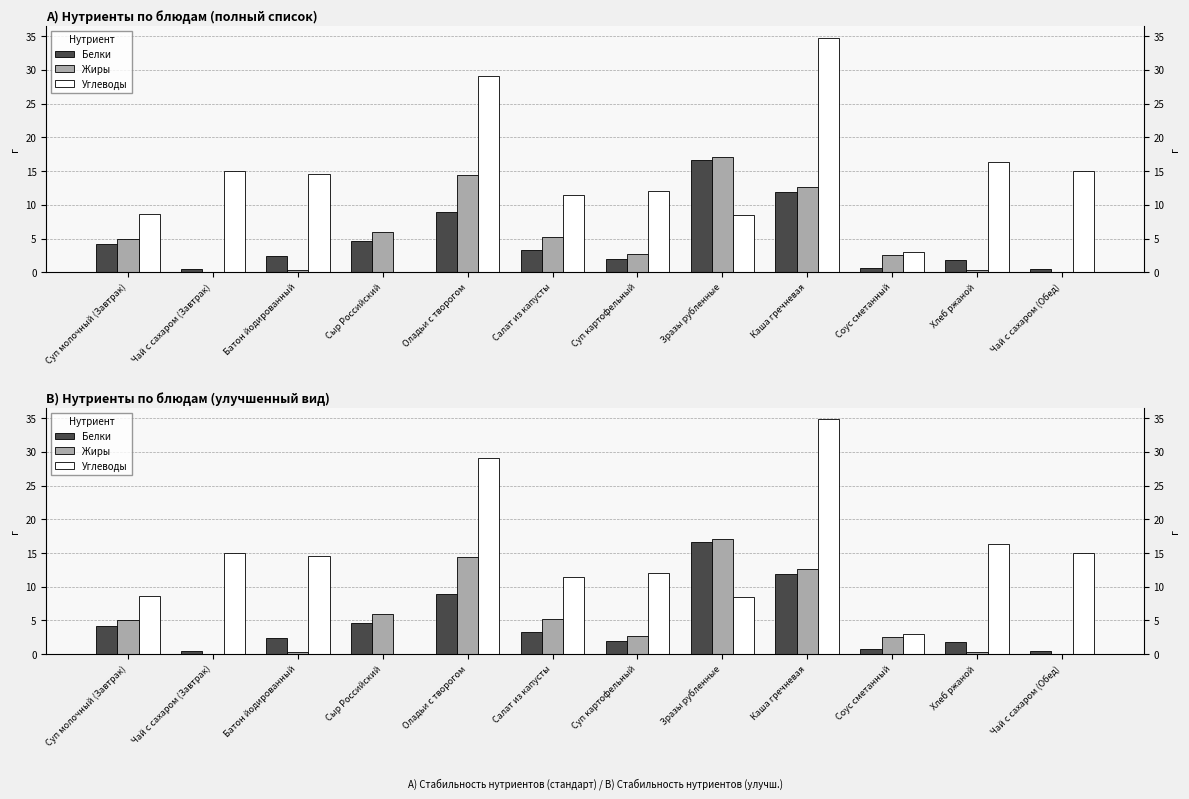

Between Суп картофельный and Соус сметанный, which series saw the biggest shift?

Углеводы